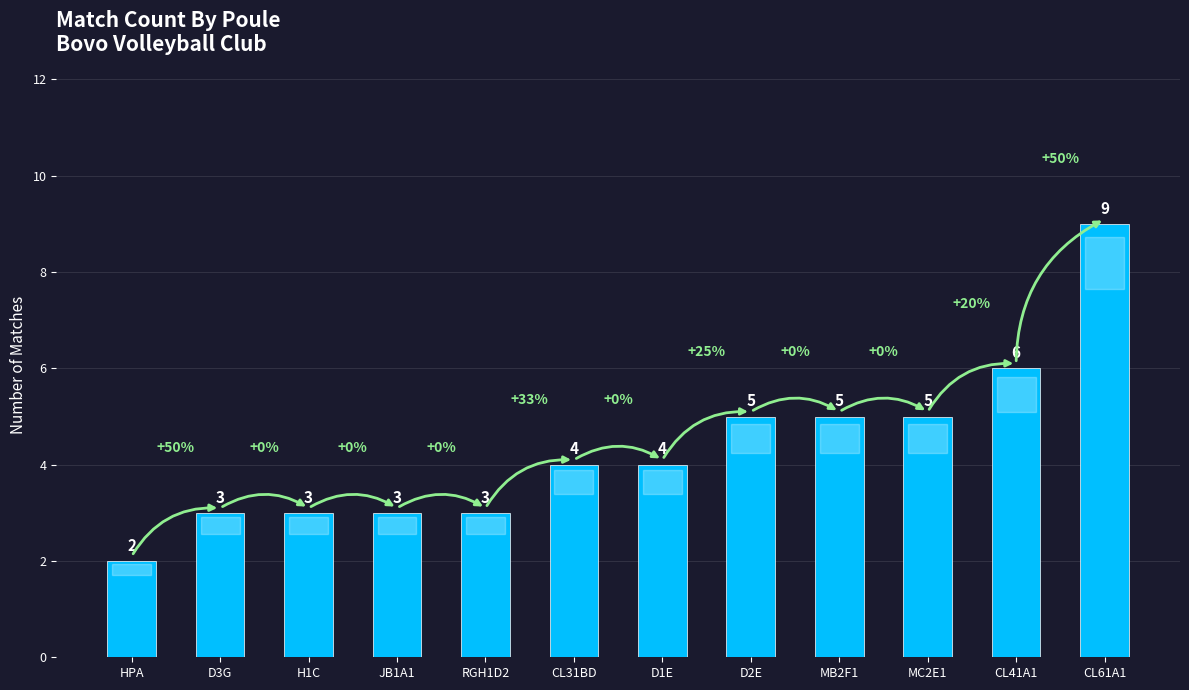

How many values are between 3 and 5?

9